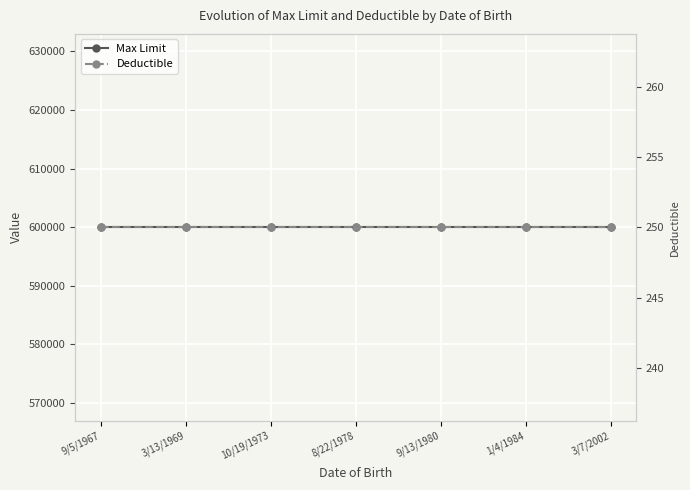

Which label corresponds to the smallest value in the chart?

9/5/1967